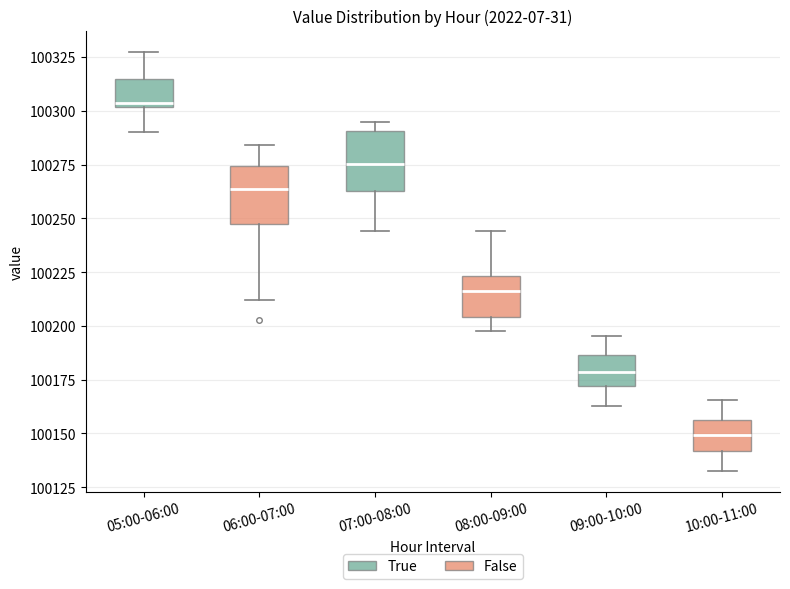

Which box's median line is the lowest?

10:00-11:00